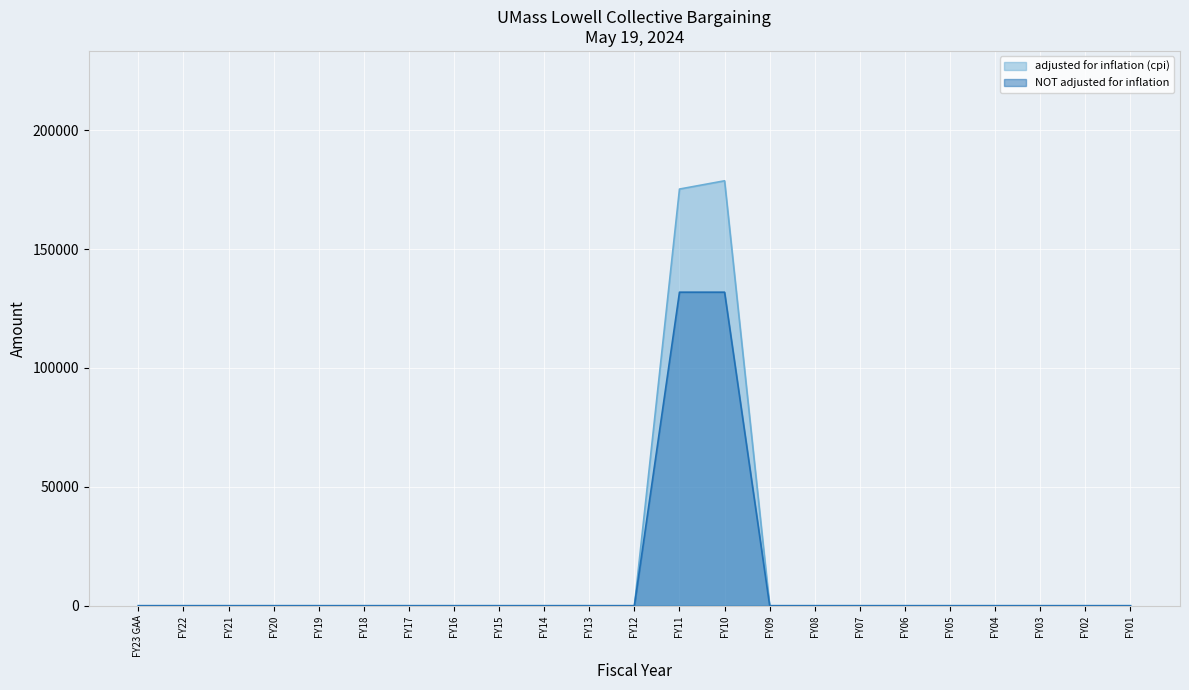

At which label does adjusted for inflation (cpi) reach its peak?

FY10